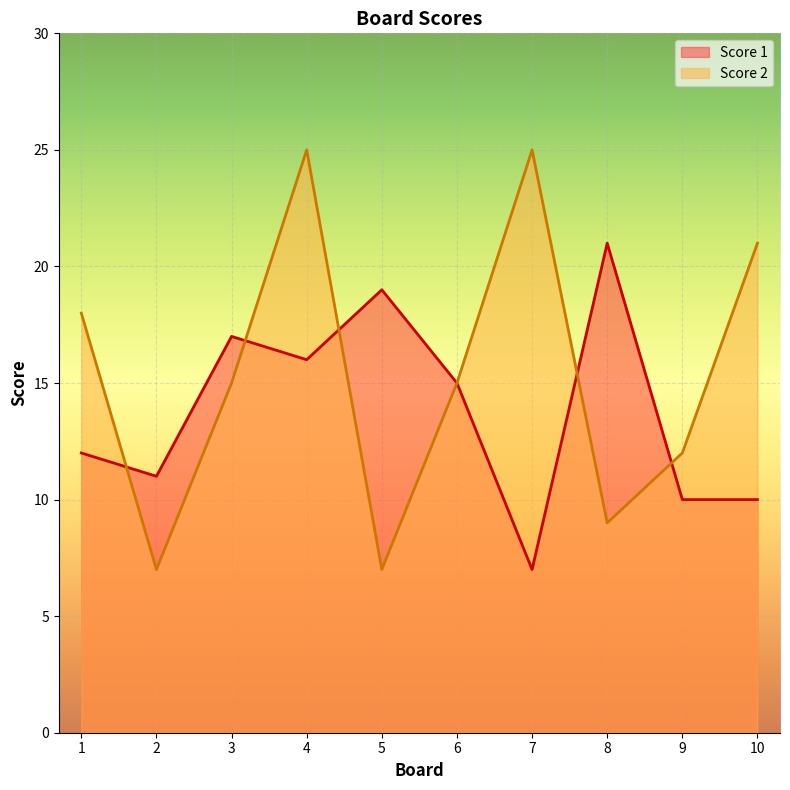

What is the sum of all Score 1 values?

138